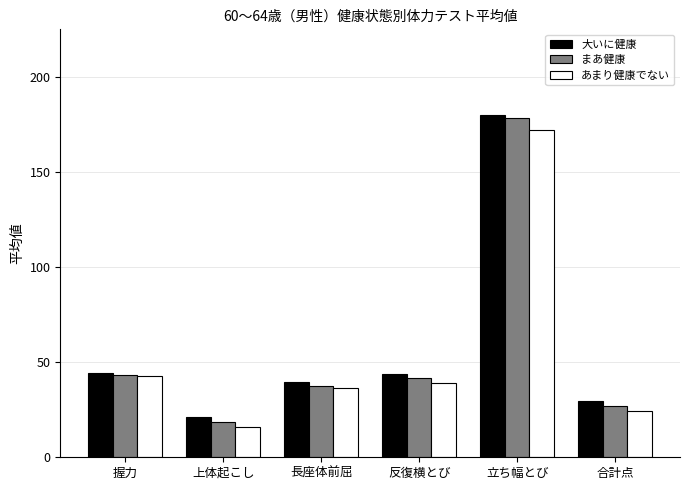

What is the label of the 4th bar from the right?

長座体前屈